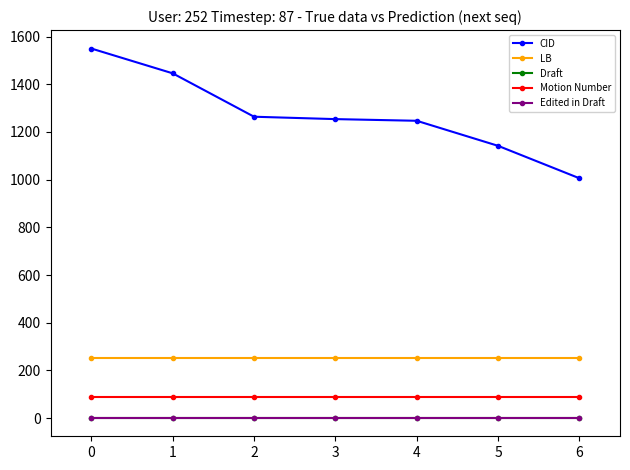

The value of LB at 1 is 252. True or false?

True